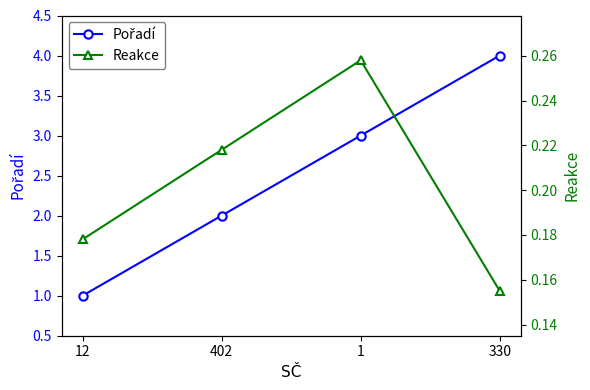

Reading right to left, extract all data points from this chart.

Pořadí: 4.0	3.0	2.0	1.0
Reakce: 0.2	0.3	0.2	0.2